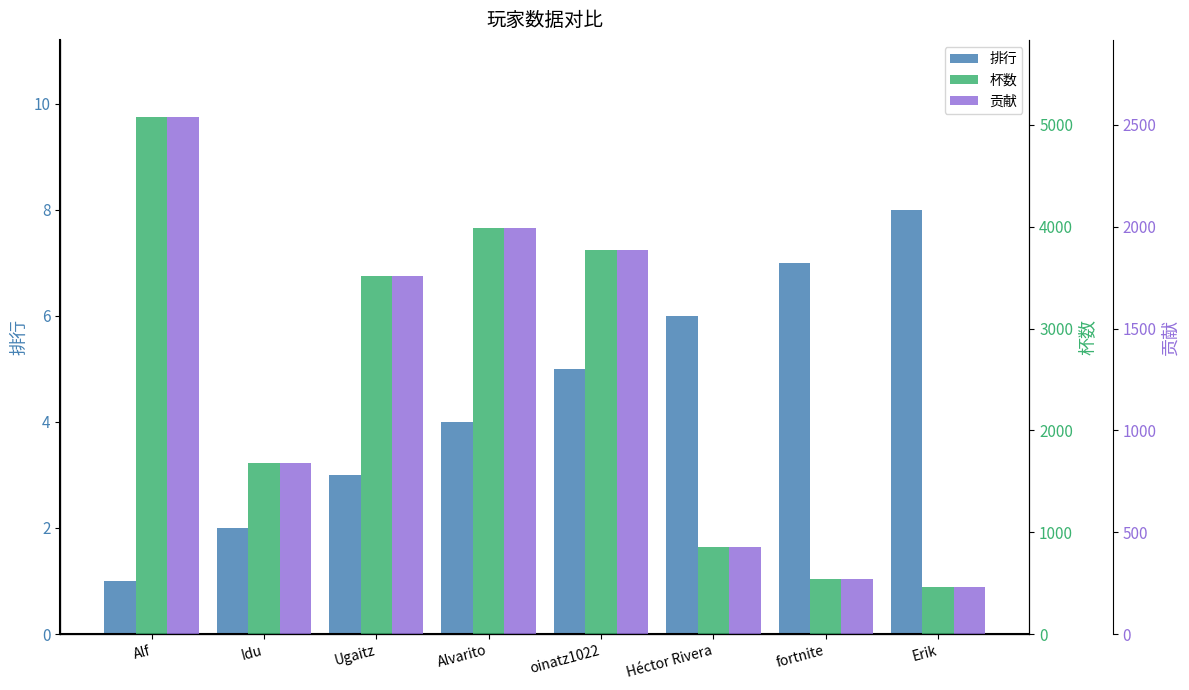

Which series has the largest total across all categories?

杯数